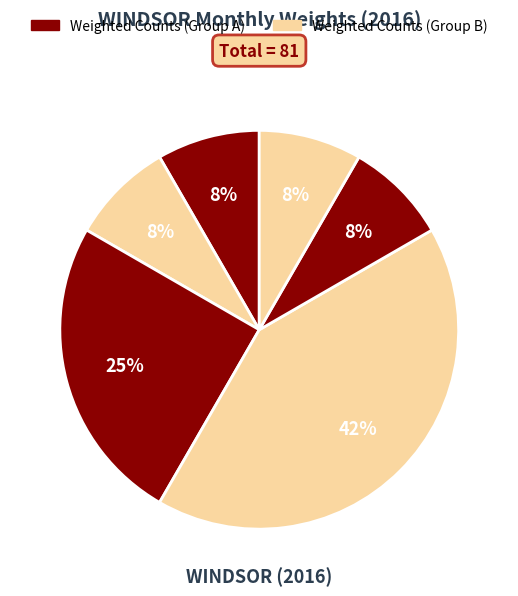

How many segments does this pie chart have?

6